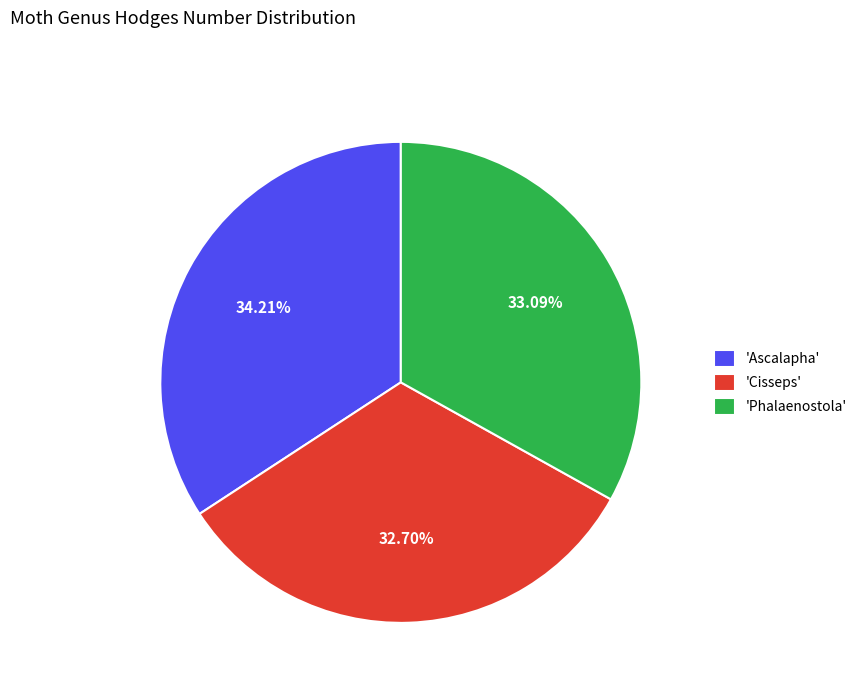

Count the number of slices in the pie.

3